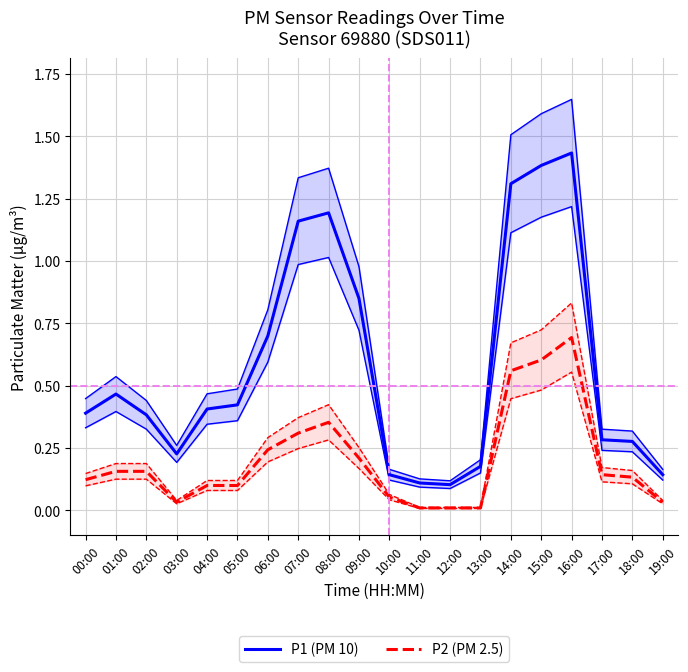

Reading left to right, extract all data points from this chart.

P1 (PM 10): 0.4	0.5	0.4	0.2	0.4	0.4	0.7	1.2	1.2	0.8	0.1	0.1	0.1	0.2	1.3	1.4	1.4	0.3	0.3	0.1
P2 (PM 2.5): 0.1	0.2	0.2	0.0	0.1	0.1	0.2	0.3	0.4	0.2	0.1	0.0	0.0	0.0	0.6	0.6	0.7	0.1	0.1	0.0